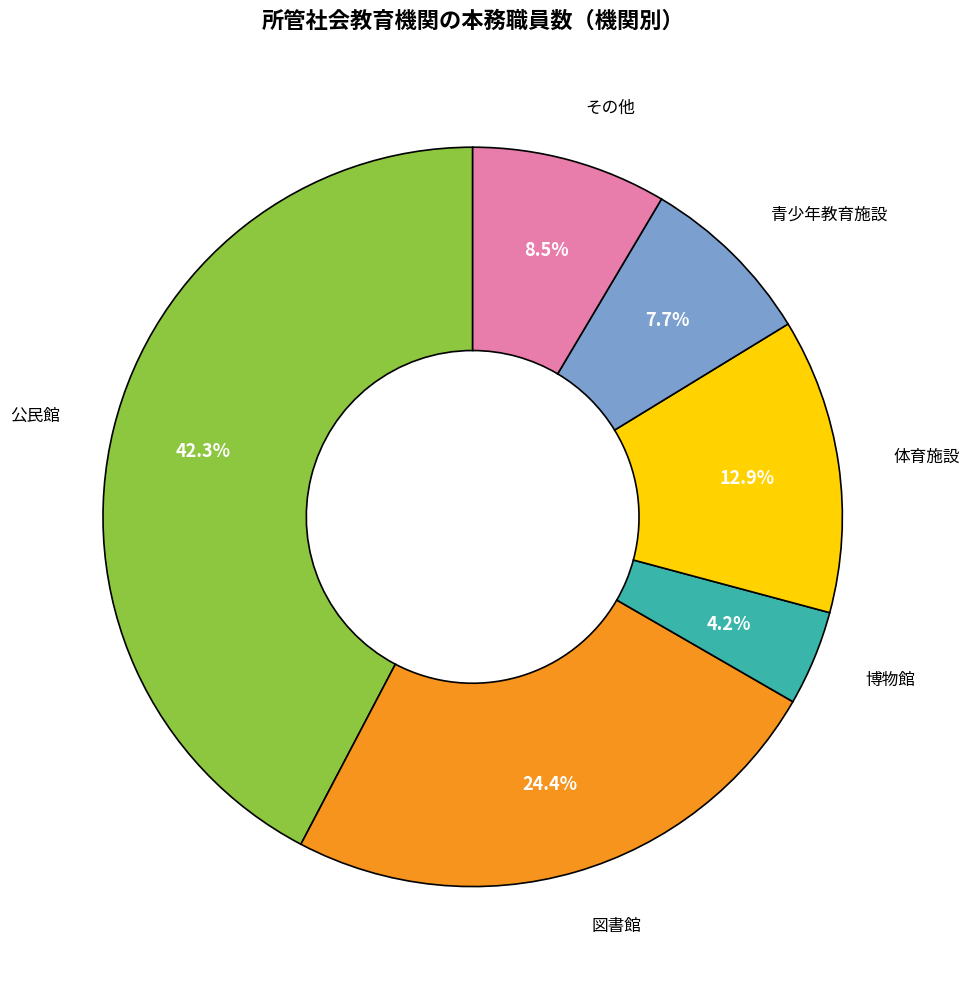

Do その他 and 公民館 together represent more than half of the pie?

Yes